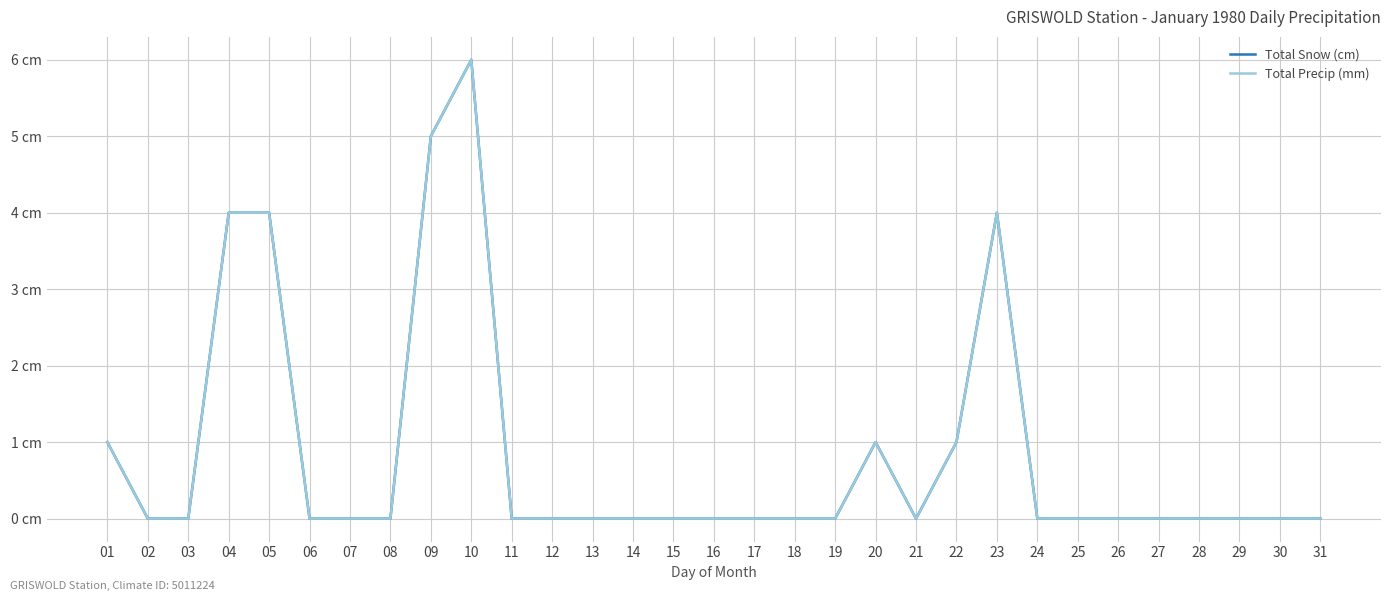

At which category does Total Snow (cm) reach its first local peak?

10